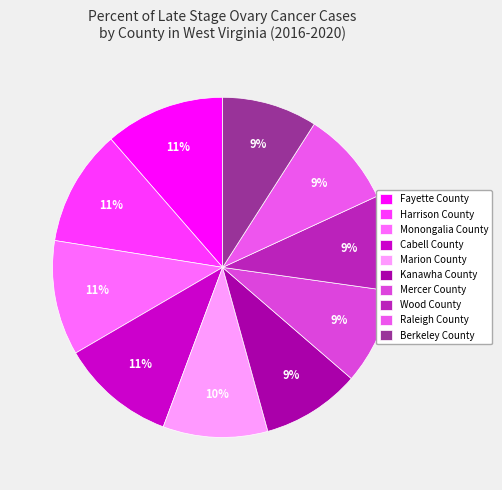

To the nearest percent, what portion does Harrison County represent?

11%